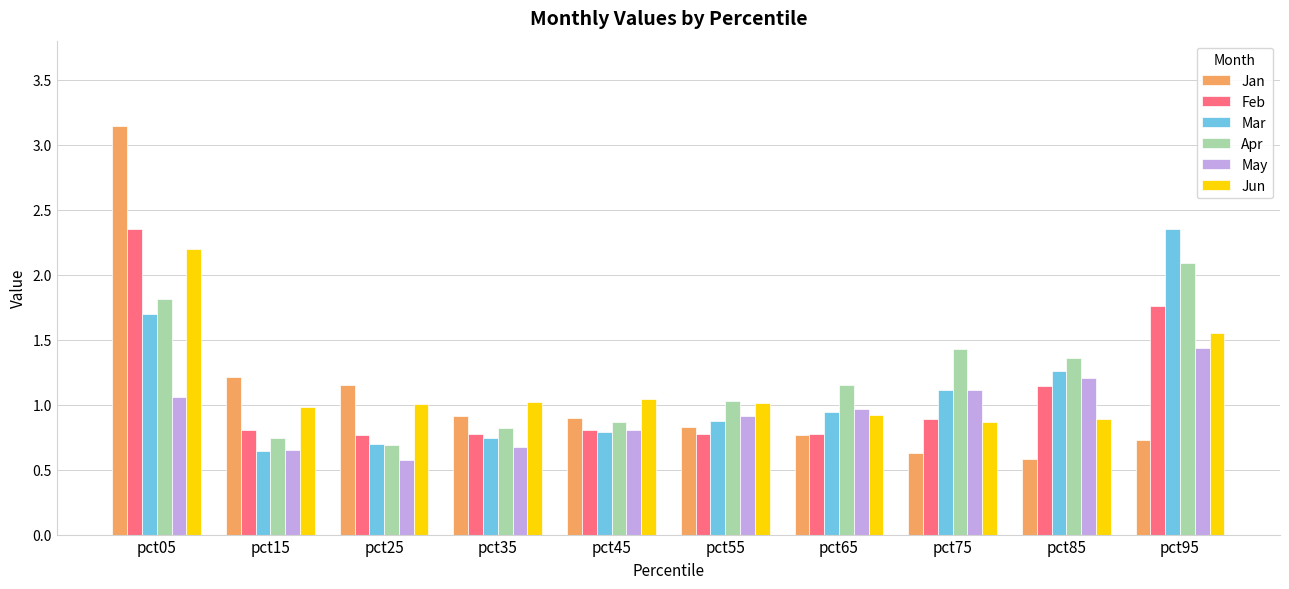

Which series has the widest spread of values?

Jan